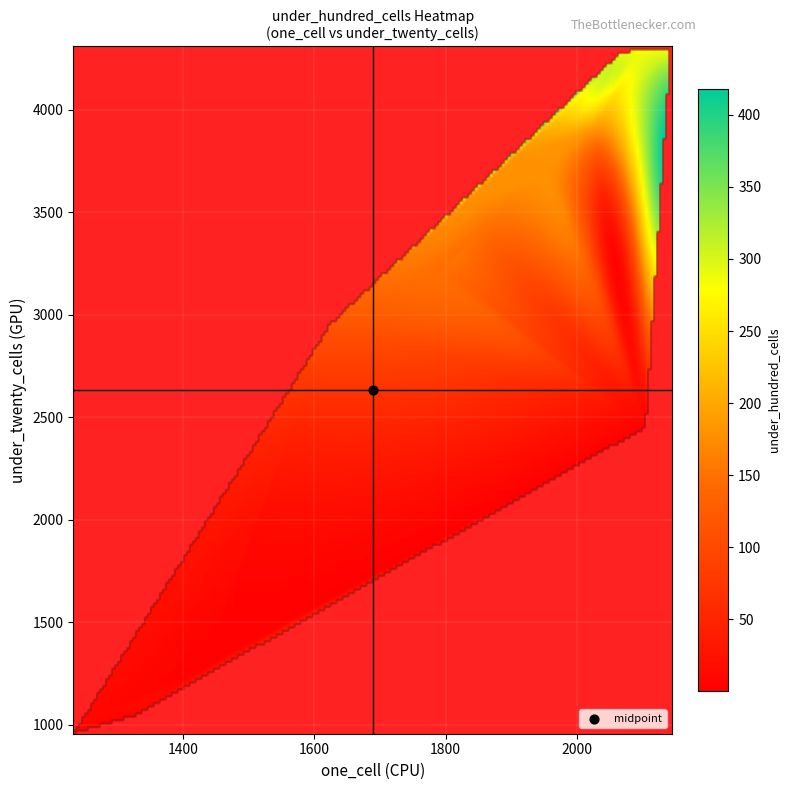

Read the 2009-09-25 value at under_twenty_cells.

1236